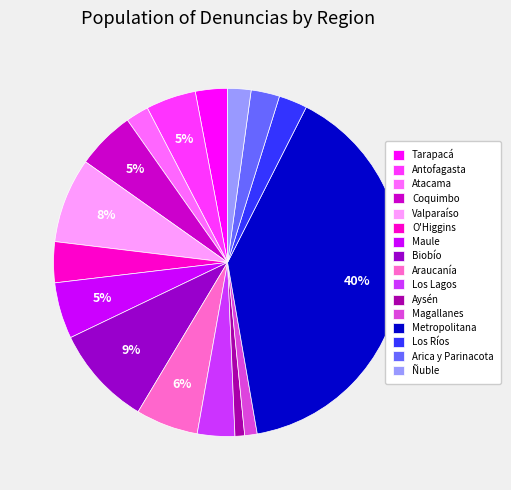

Count the number of slices in the pie.

16